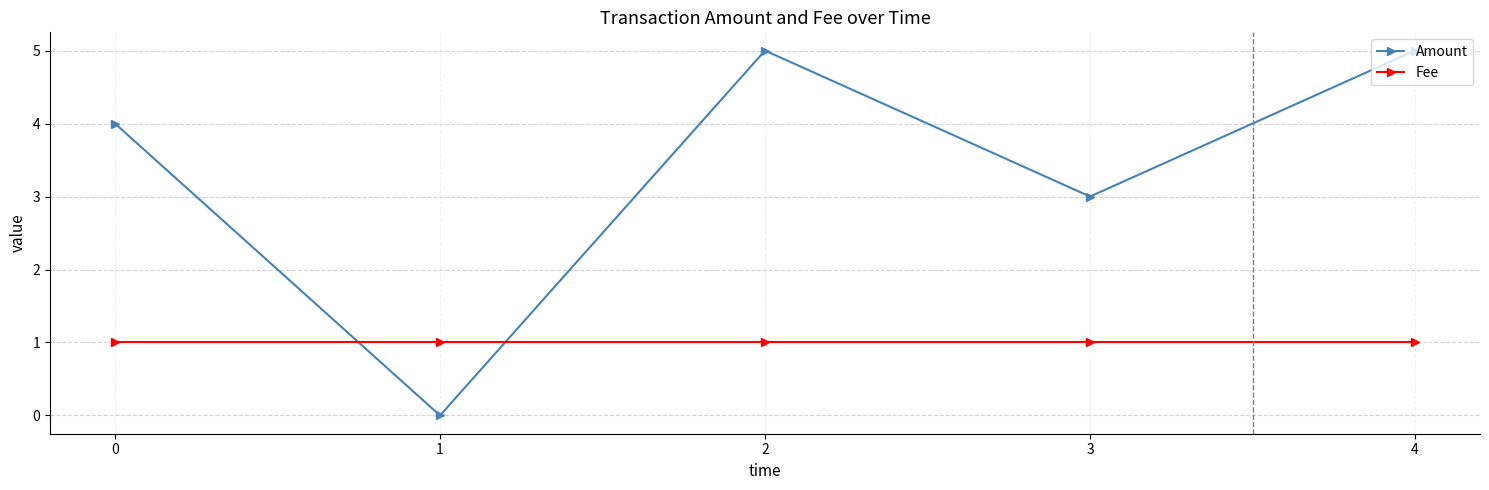

True or false: Amount has more than 0 points higher than both neighbors.

True